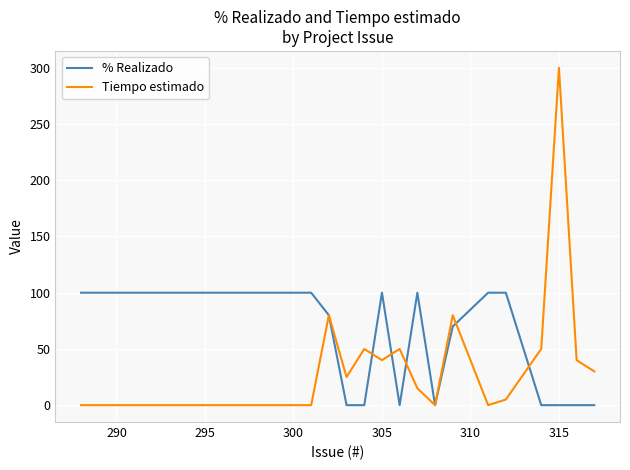

What is the sum of all % Realizado values?

750